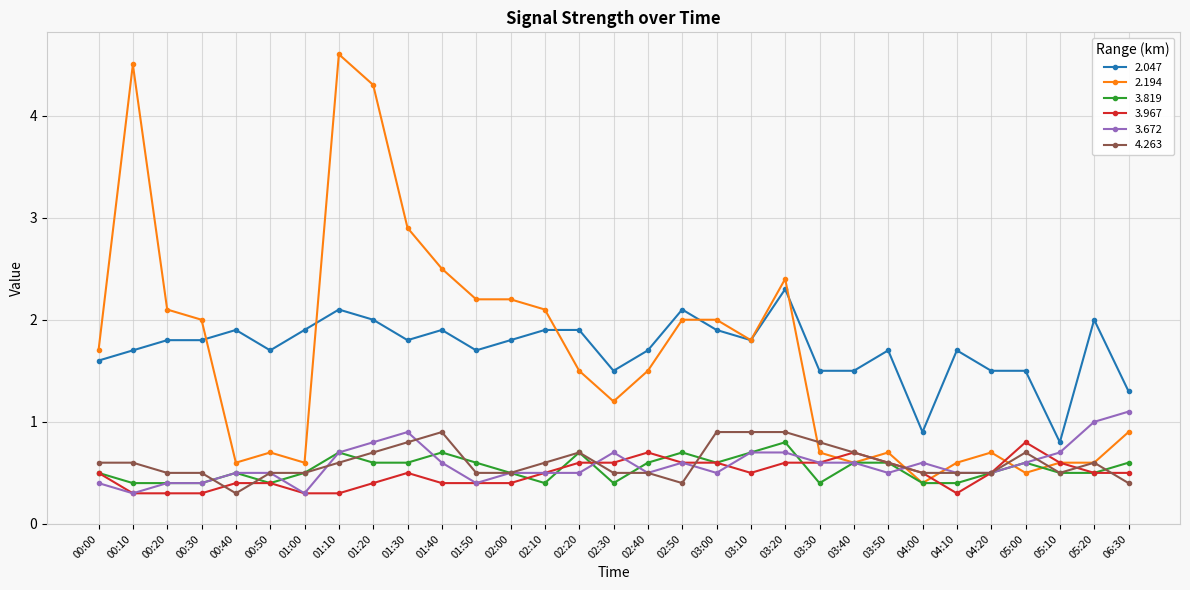

At which label does 2.047 reach its peak?

03:20